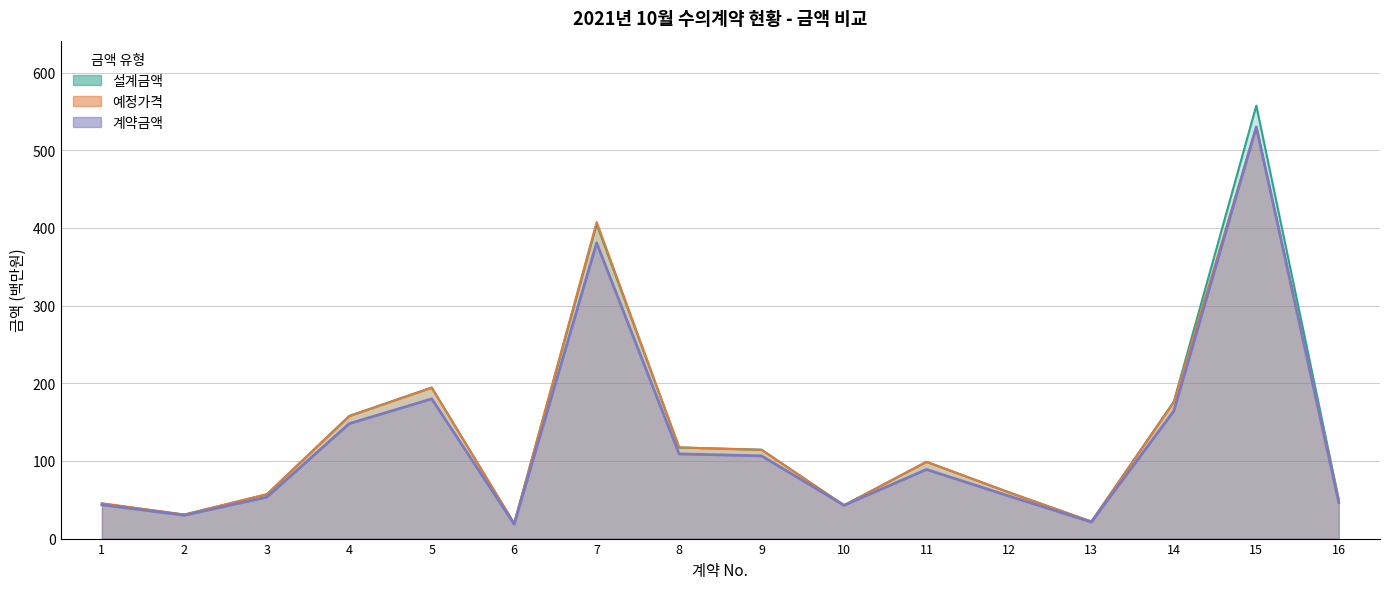

At which label does 예정가격 first exceed 98?

4